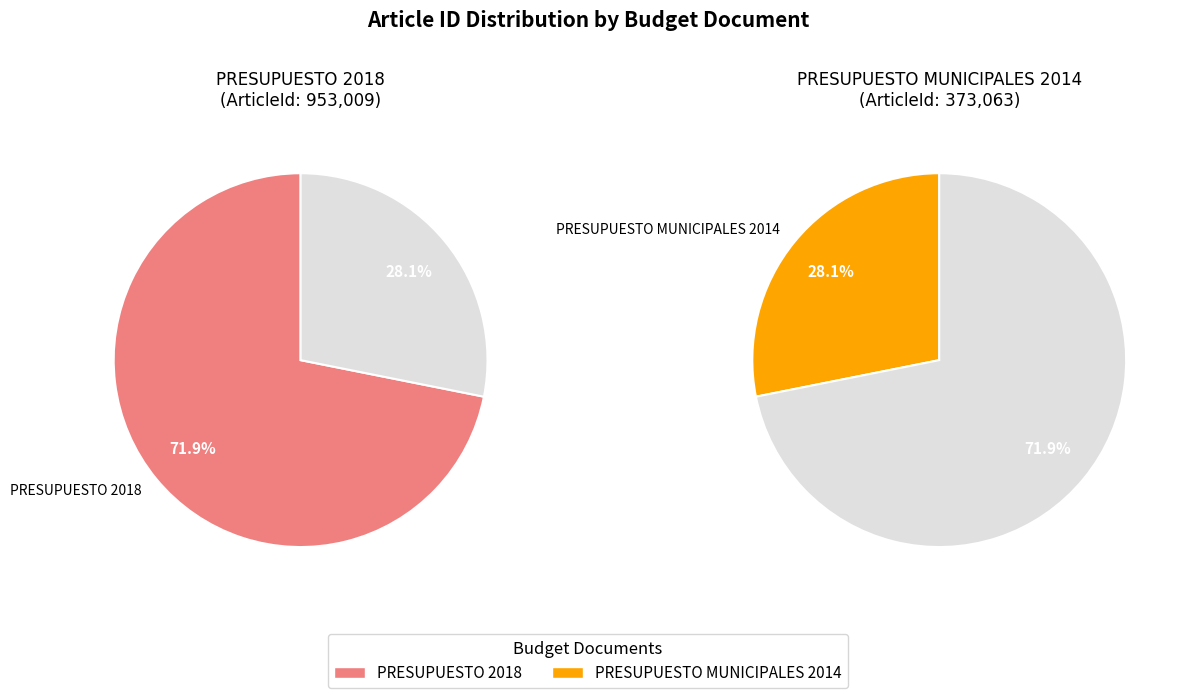

Which slice represents more than half of the pie?

PRESUPUESTO 2018